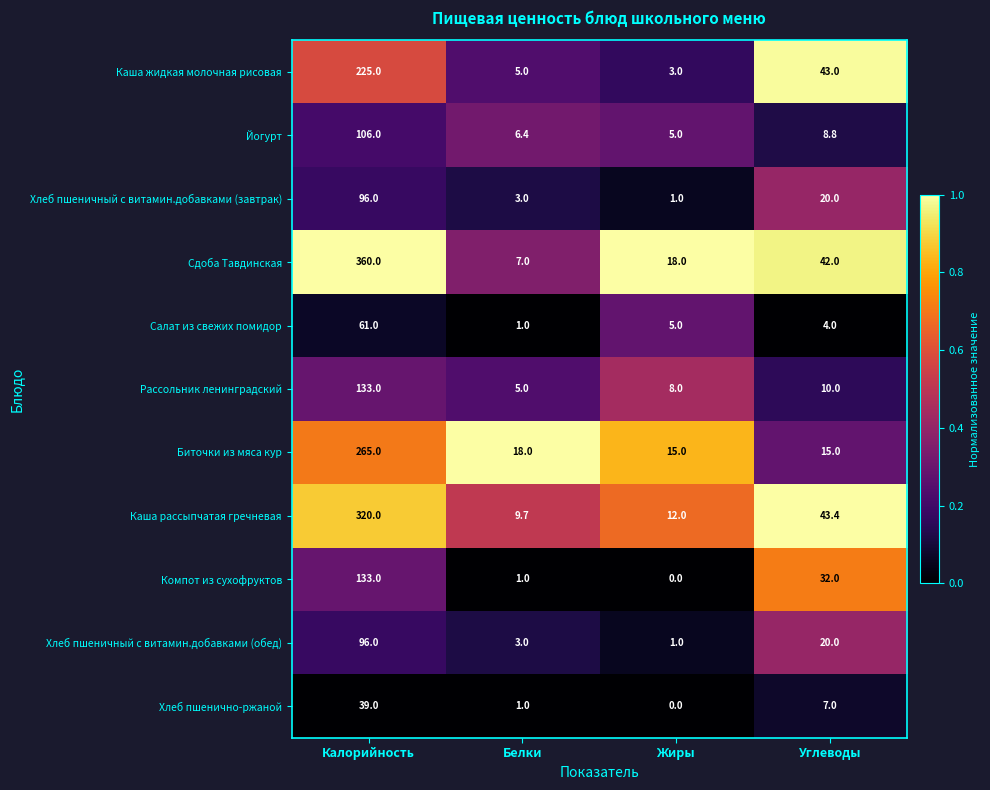

Which label corresponds to the largest value in the chart?

Калорийность